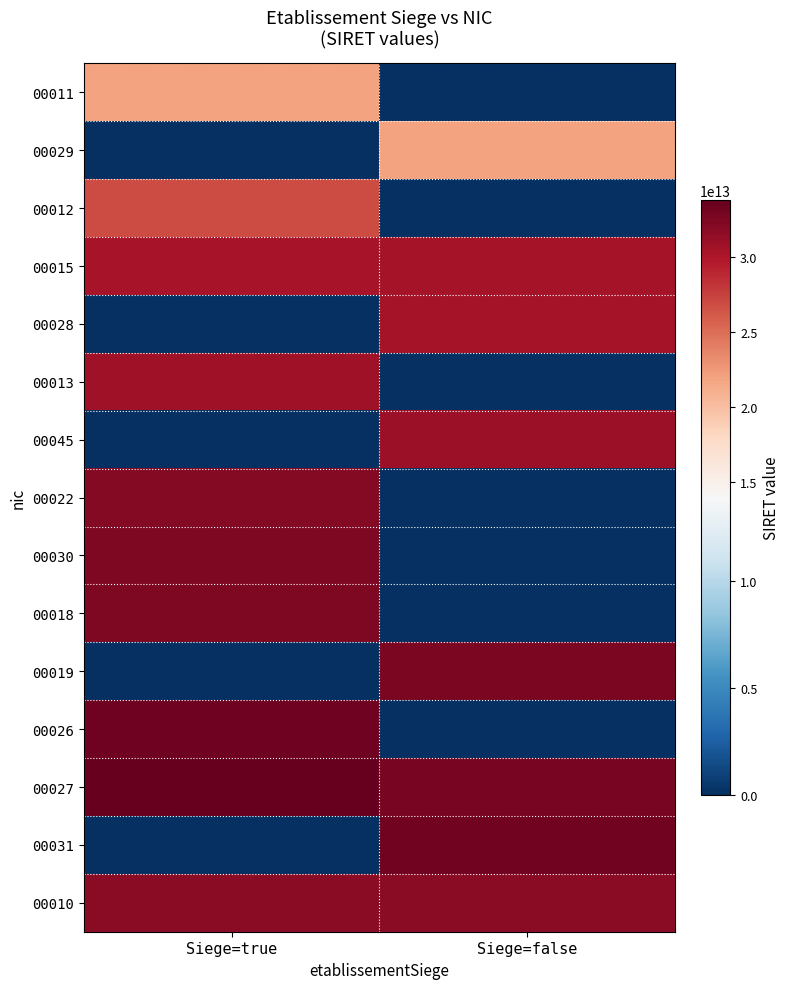

Reading left to right, extract all data points from this chart.

00011: Siege=true=21900057700011	Siege=false=0
00029: Siege=true=0	Siege=false=21900057700029
00012: Siege=true=26900042800012	Siege=false=0
00015: Siege=true=30260500100015	Siege=false=30504611200028
00028: Siege=true=0	Siege=false=30504611200044
00013: Siege=true=30807442600013	Siege=false=0
00045: Siege=true=0	Siege=false=30968209400045
00022: Siege=true=32198265400022	Siege=false=0
00030: Siege=true=32455809700030	Siege=false=0
00018: Siege=true=32489237100018	Siege=false=0
00019: Siege=true=0	Siege=false=32677849500019
00026: Siege=true=33311076500026	Siege=false=0
00027: Siege=true=33797642700027	Siege=false=32748780700015
00031: Siege=true=0	Siege=false=33057805500031
00010: Siege=true=31846900400010	Siege=false=31859879400010